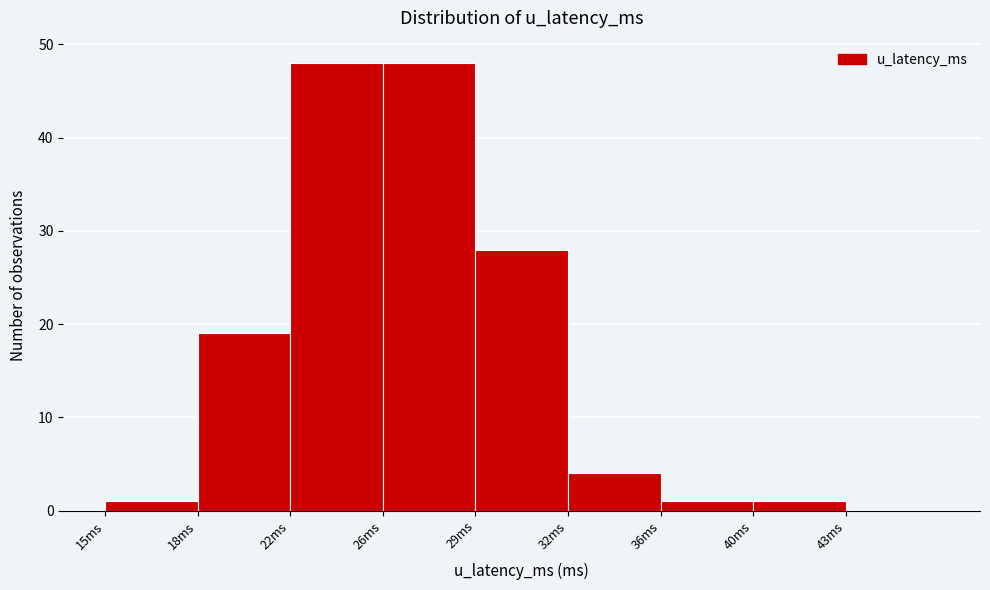

Reading right to left, transcribe all the data shown in this chart.

43ms=0	40ms=1	36ms=1	32ms=4	29ms=28	26ms=48	22ms=48	18ms=19	15ms=1